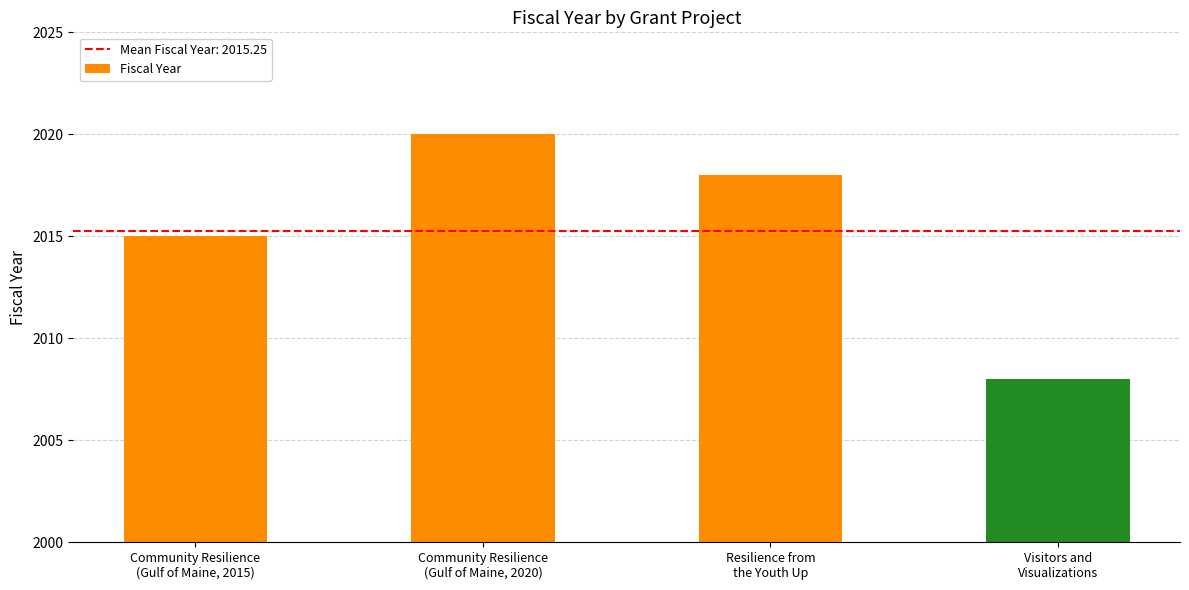

What is the sum of all values?

8061